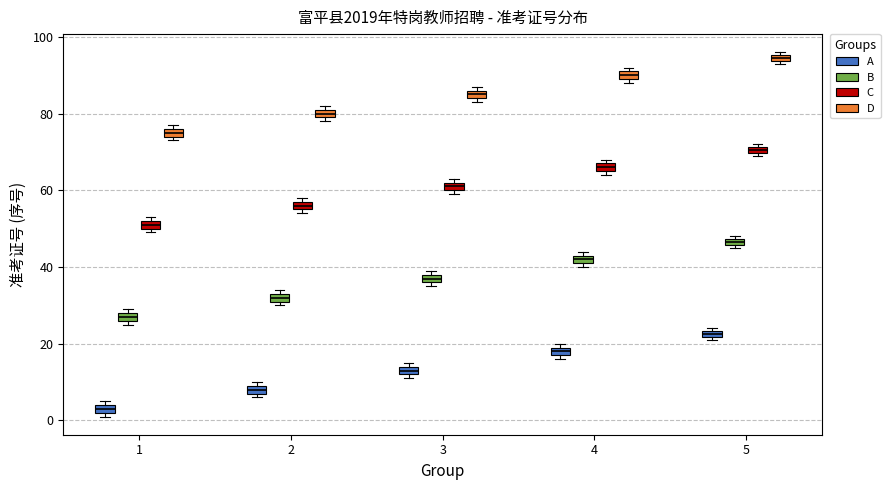

Which box has the highest median line?

5 (D)